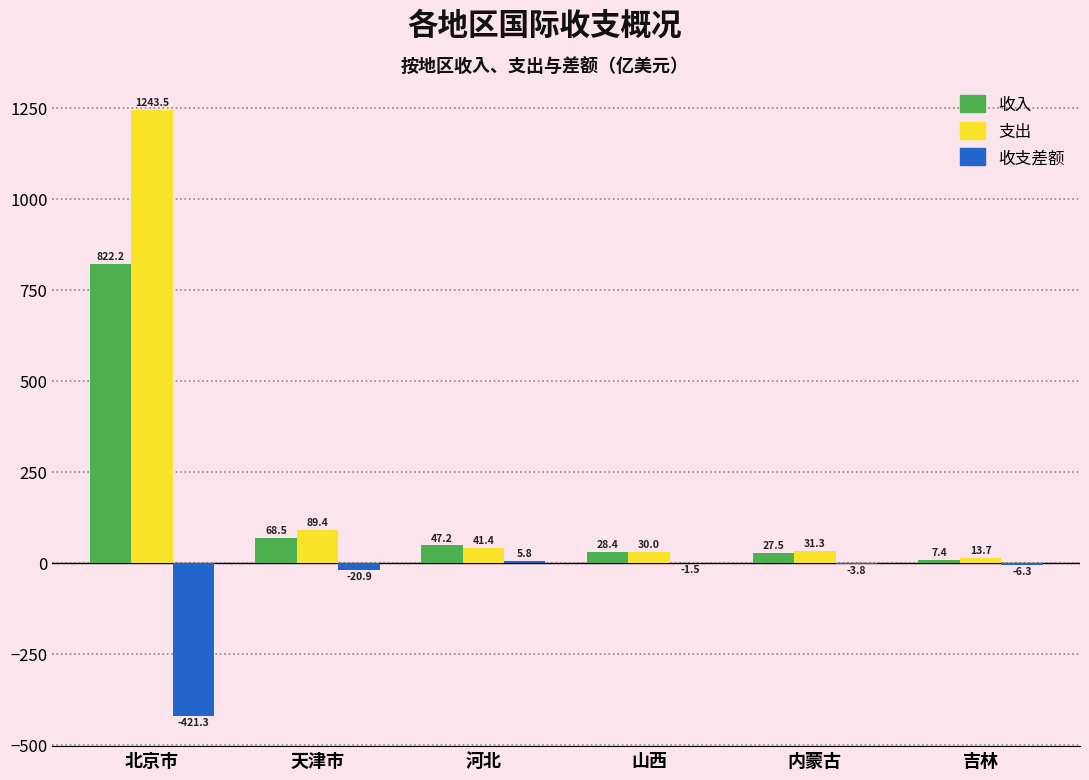

Does the chart contain stacked bars?

No